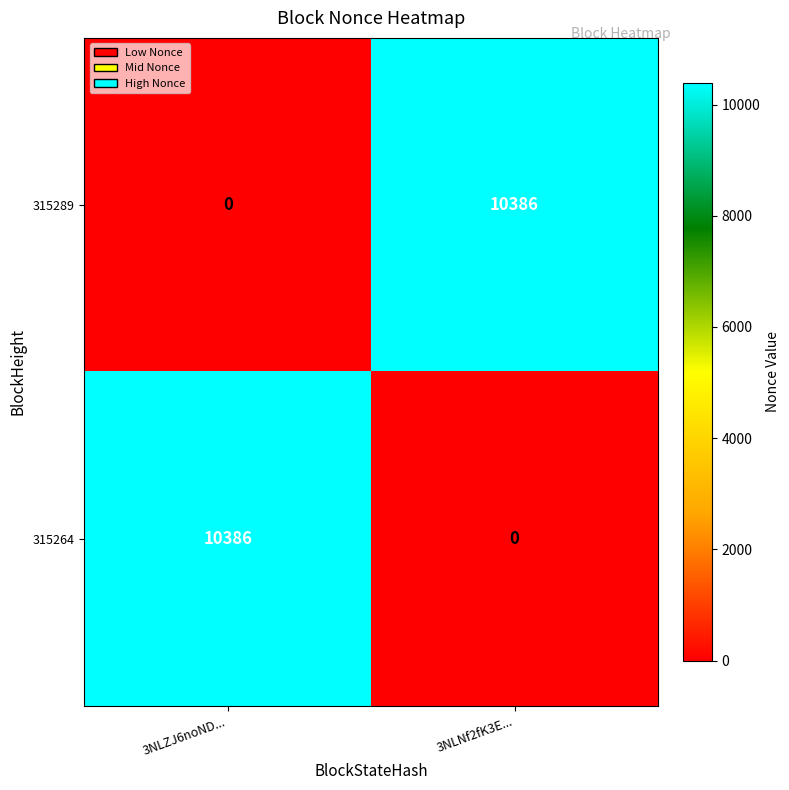

What is the maximum value shown in the chart?

10386